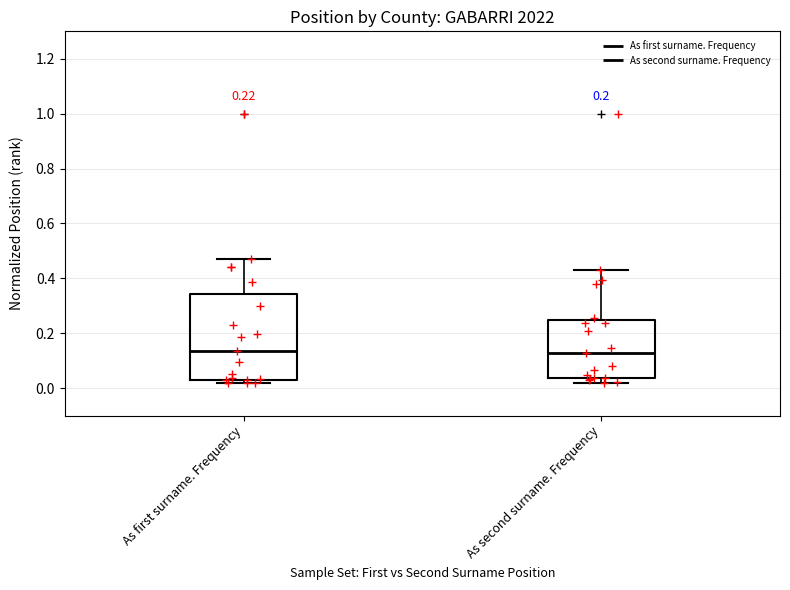

Comparing the boxes themselves (not the whiskers), which one is the tallest?

As first surname. Frequency